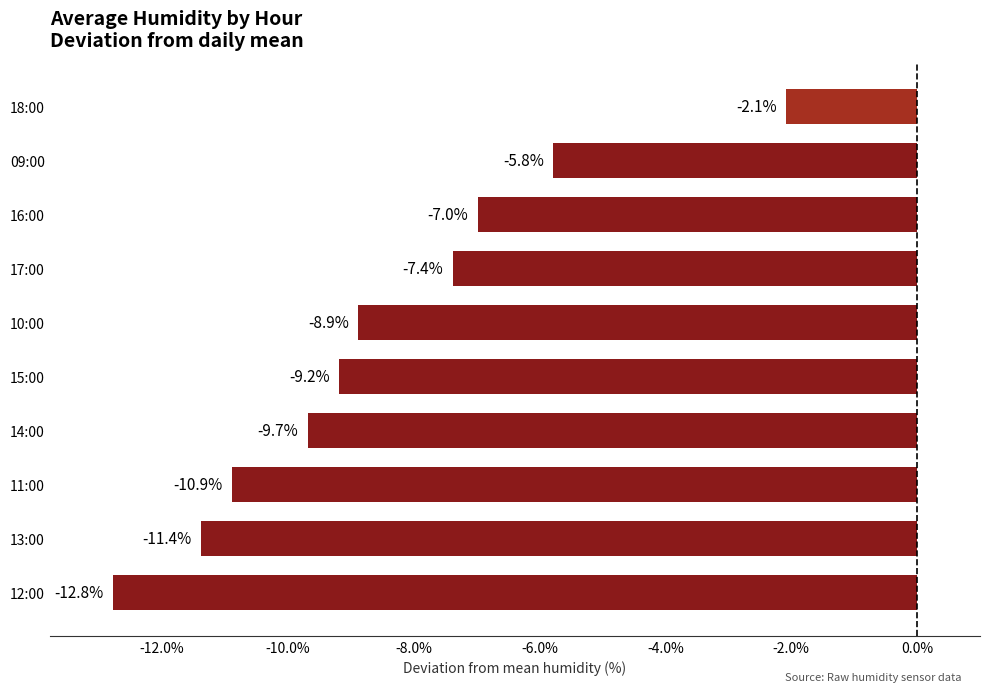

Is it true that the value at 09:00 is -5.8?

True